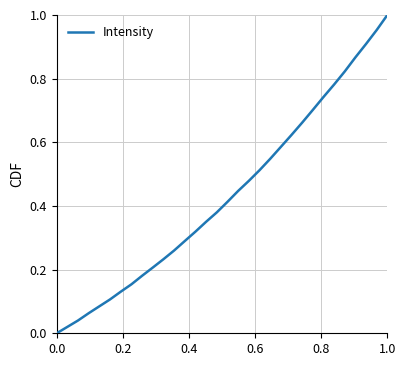

How many lines are shown in the chart?

1